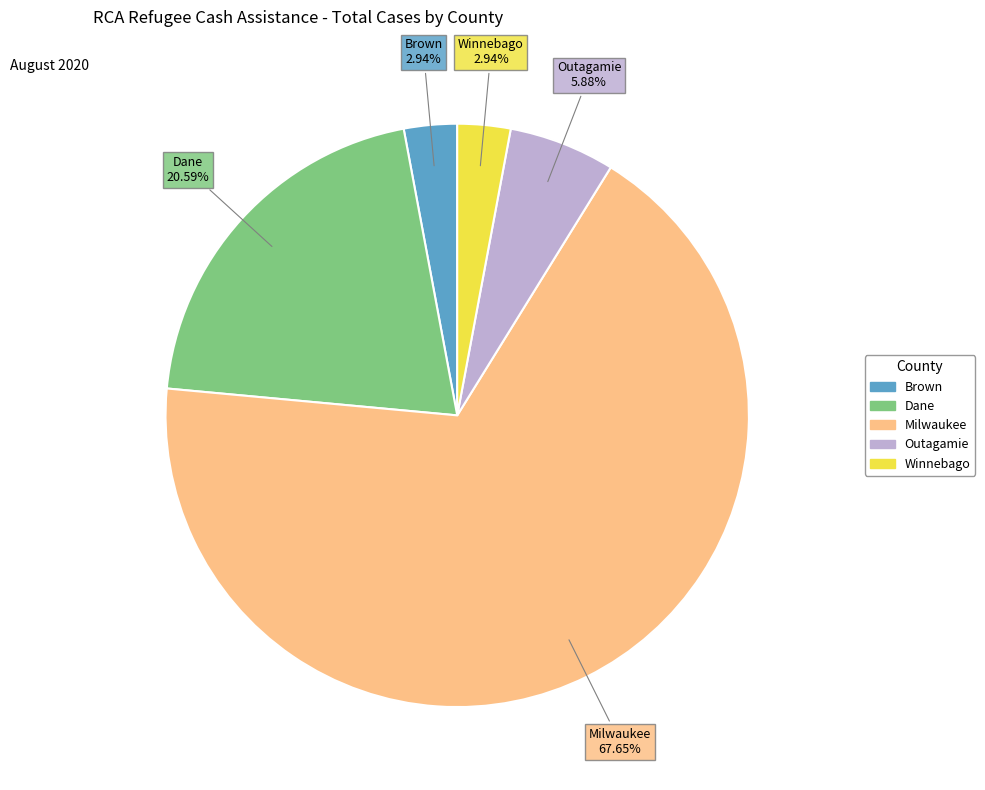

How many segments does this pie chart have?

5